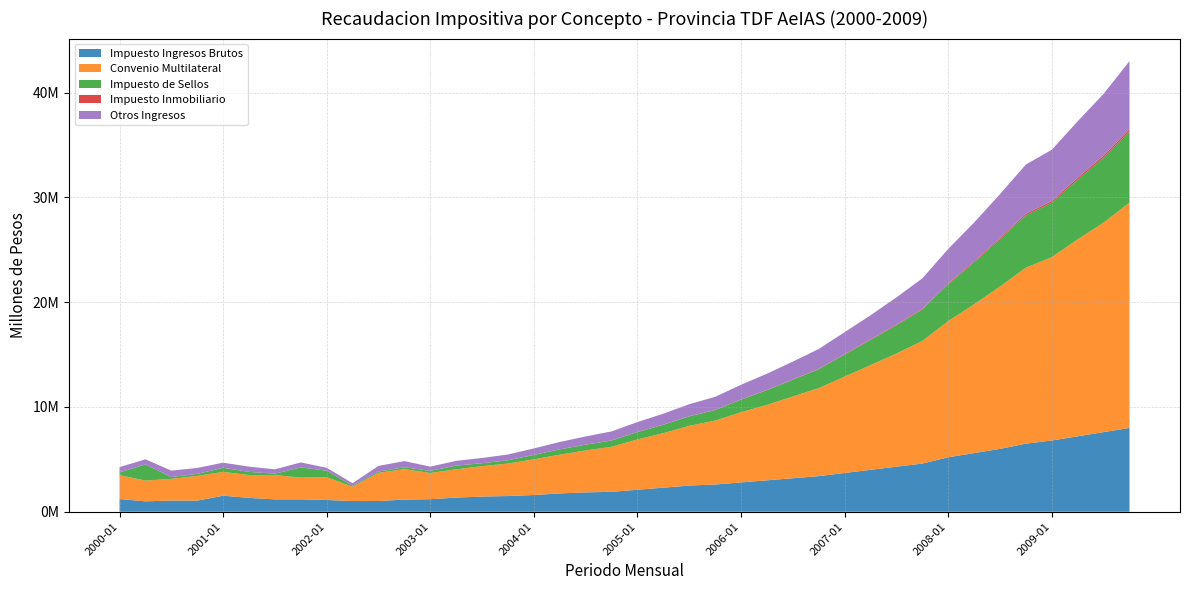

Reading right to left, transcribe all the data shown in this chart.

Impuesto Ingresos Brutos: 2009-10=8000000.0	2009-07=7600000.0	2009-04=7200000.0	2009-01=6800000.0	2008-10=6500000.0	2008-07=6000000.0	2008-04=5600000.0	2008-01=5200000.0	2007-10=4600000.0	2007-07=4300000.0	2007-04=4000000.0	2007-01=3700000.0	2006-10=3400000.0	2006-07=3200000.0	2006-04=3000000.0	2006-01=2800000.0	2005-10=2600000.0	2005-07=2500000.0	2005-04=2300000.0	2005-01=2100000.0	2004-10=1900000.0	2004-07=1850000.0	2004-04=1750000.0	2004-01=1600000.0	2003-10=1500000.0	2003-07=1450000.0	2003-04=1350000.0	2003-01=1200000.0	2002-10=1160798.6	2002-07=1025448.7	2002-04=1022804.2	2002-01=1123434.4	2001-10=1187478.2	2001-07=1180590.0	2001-04=1323214.3	2001-01=1531434.7	2000-10=1058644.5	2000-07=1067523.4	2000-04=994279.5	2000-01=1215924.6
Convenio Multilateral: 2009-10=21500000.0	2009-07=20000000.0	2009-04=18800000.0	2009-01=17500000.0	2008-10=16800000.0	2008-07=15500000.0	2008-04=14200000.0	2008-01=13000000.0	2007-10=11700000.0	2007-07=10800000.0	2007-04=10000000.0	2007-01=9200000.0	2006-10=8400000.0	2006-07=7800000.0	2006-04=7200000.0	2006-01=6700000.0	2005-10=6100000.0	2005-07=5700000.0	2005-04=5200000.0	2005-01=4800000.0	2004-10=4300000.0	2004-07=4000000.0	2004-04=3700000.0	2004-01=3400000.0	2003-10=3100000.0	2003-07=2900000.0	2003-04=2700000.0	2003-01=2500000.0	2002-10=2907215.4	2002-07=2688306.9	2002-04=1371922.4	2002-01=2173870.1	2001-10=2070009.4	2001-07=2320399.2	2001-04=2186045.9	2001-01=2270872.4	2000-10=2365527.8	2000-07=2072969.9	2000-04=1978337.9	2000-01=2276199.5
Impuesto de Sellos: 2009-10=6800000.0	2009-07=6200000.0	2009-04=5700000.0	2009-01=5200000.0	2008-10=5000000.0	2008-07=4500000.0	2008-04=4000000.0	2008-01=3500000.0	2007-10=3000000.0	2007-07=2700000.0	2007-04=2400000.0	2007-01=2100000.0	2006-10=1800000.0	2006-07=1600000.0	2006-04=1400000.0	2006-01=1200000.0	2005-10=1000000.0	2005-07=900000.0	2005-04=800000.0	2005-01=700000.0	2004-10=600000.0	2004-07=550000.0	2004-04=500000.0	2004-01=420000.0	2003-10=310000.0	2003-07=280000.0	2003-04=350000.0	2003-01=200000.0	2002-10=176557.7	2002-07=124441.2	2002-04=94278.9	2002-01=619397.6	2001-10=976072.7	2001-07=131720.5	2001-04=293677.0	2001-01=389791.1	2000-10=186731.8	2000-07=171670.9	2000-04=1538749.7	2000-01=254089.6
Impuesto Inmobiliario: 2009-10=210000.0	2009-07=190000.0	2009-04=170000.0	2009-01=150000.0	2008-10=140000.0	2008-07=120000.0	2008-04=100000.0	2008-01=85000.0	2007-10=70000.0	2007-07=60000.0	2007-04=50000.0	2007-01=40000.0	2006-10=35000.0	2006-07=30000.0	2006-04=25000.0	2006-01=20000.0	2005-10=18000.0	2005-07=15000.0	2005-04=12000.0	2005-01=10000.0	2004-10=8000.0	2004-07=7000.0	2004-04=9000.0	2004-01=6000.0	2003-10=4000.0	2003-07=3000.0	2003-04=8000.0	2003-01=5000.0	2002-10=245.2	2002-07=716.8	2002-04=386.3	2002-01=7957.5	2001-10=50.4	2001-07=1353.7	2001-04=3270.4	2001-01=5987.3	2000-10=1164.3	2000-07=271.1	2000-04=6377.1	2000-01=10464.4
Otros Ingresos: 2009-10=6500000.0	2009-07=5900000.0	2009-04=5400000.0	2009-01=4900000.0	2008-10=4700000.0	2008-07=4200000.0	2008-04=3700000.0	2008-01=3300000.0	2007-10=2900000.0	2007-07=2600000.0	2007-04=2300000.0	2007-01=2100000.0	2006-10=1900000.0	2006-07=1700000.0	2006-04=1550000.0	2006-01=1400000.0	2005-10=1250000.0	2005-07=1150000.0	2005-04=1050000.0	2005-01=950000.0	2004-10=860000.0	2004-07=780000.0	2004-04=700000.0	2004-01=620000.0	2003-10=550000.0	2003-07=500000.0	2003-04=450000.0	2003-01=400000.0	2002-10=589178.2	2002-07=539034.6	2002-04=230367.9	2002-01=269612.4	2001-10=474295.1	2001-07=415989.4	2001-04=498168.4	2001-01=483440.8	2000-10=565896.5	2000-07=613016.6	2000-04=487684.7	2000-01=503328.9